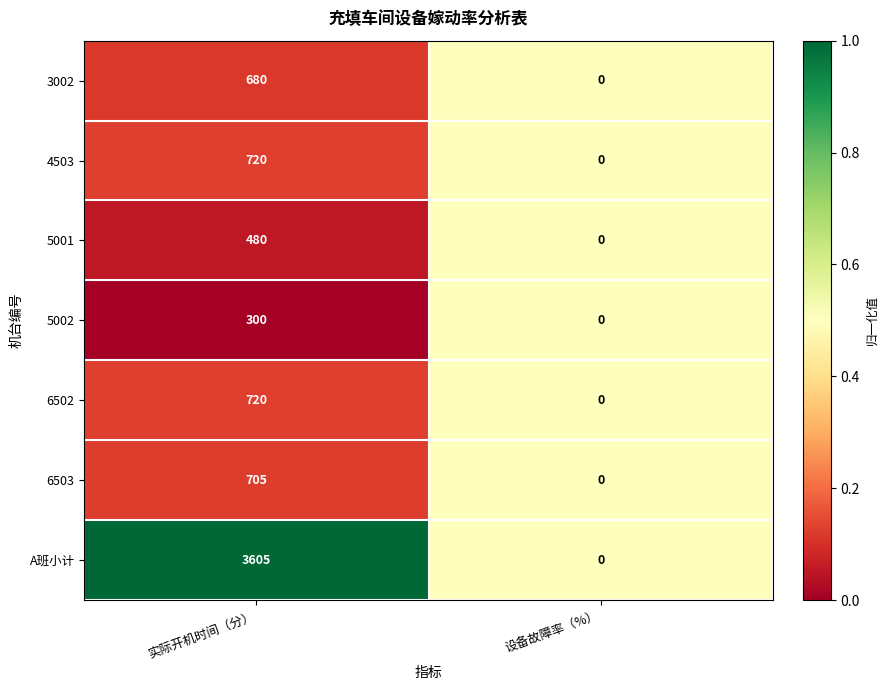

Which category has the highest value in the A班小计 series?

实际开机时间（分）